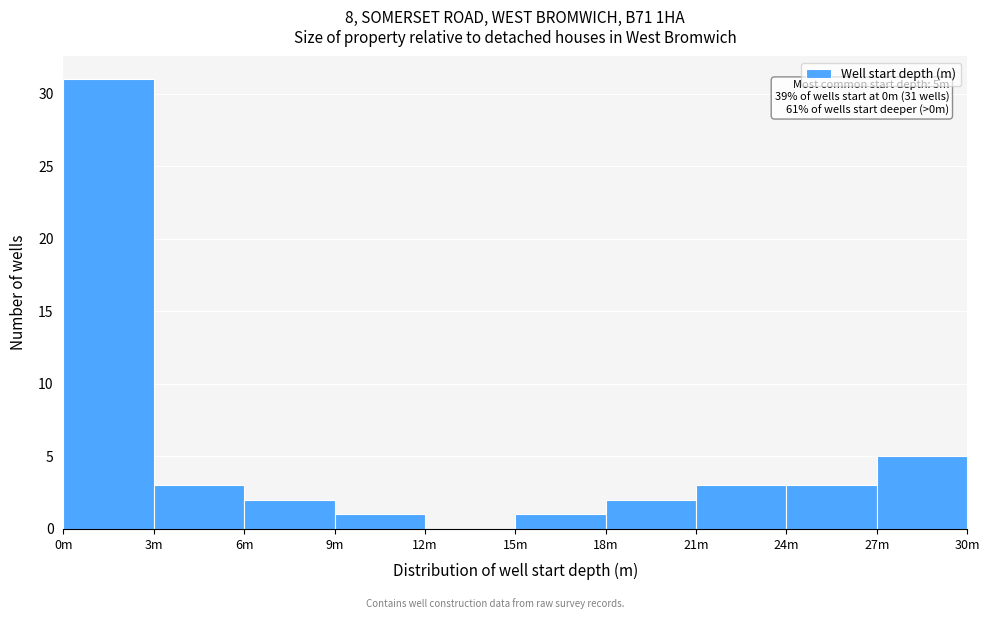

Reading left to right, what are all the values shown in this chart?

0m=31	3m=3	6m=2	9m=1	12m=0	15m=1	18m=2	21m=3	24m=3	27m=5